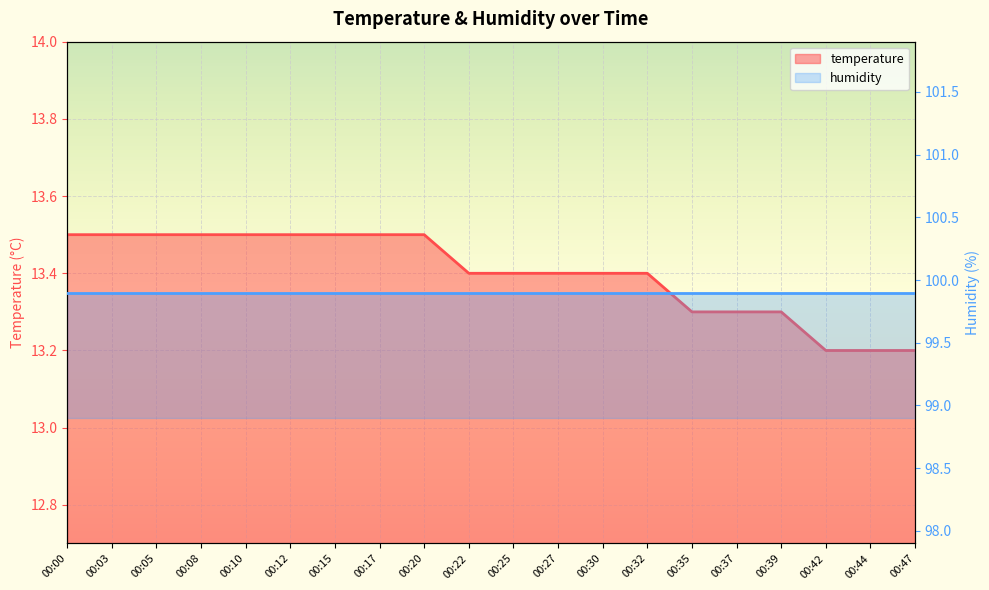

What value does the data have at 00:08?

13.5